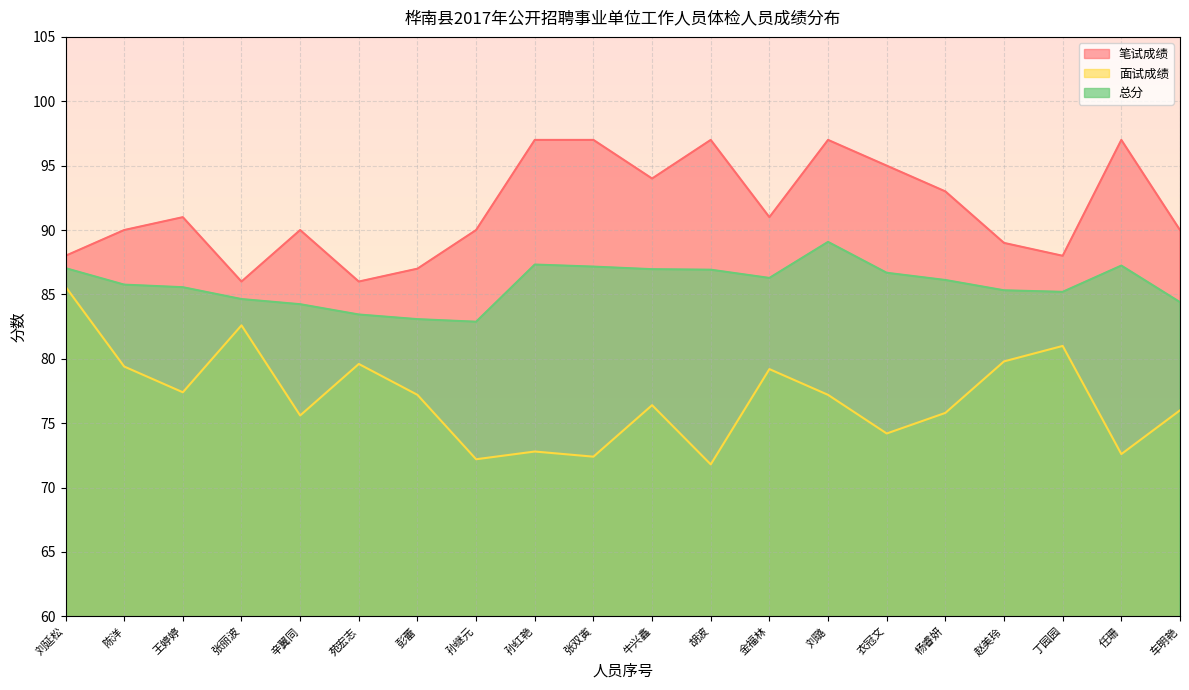

What are all the series names shown in the legend?

笔试成绩, 面试成绩, 总分